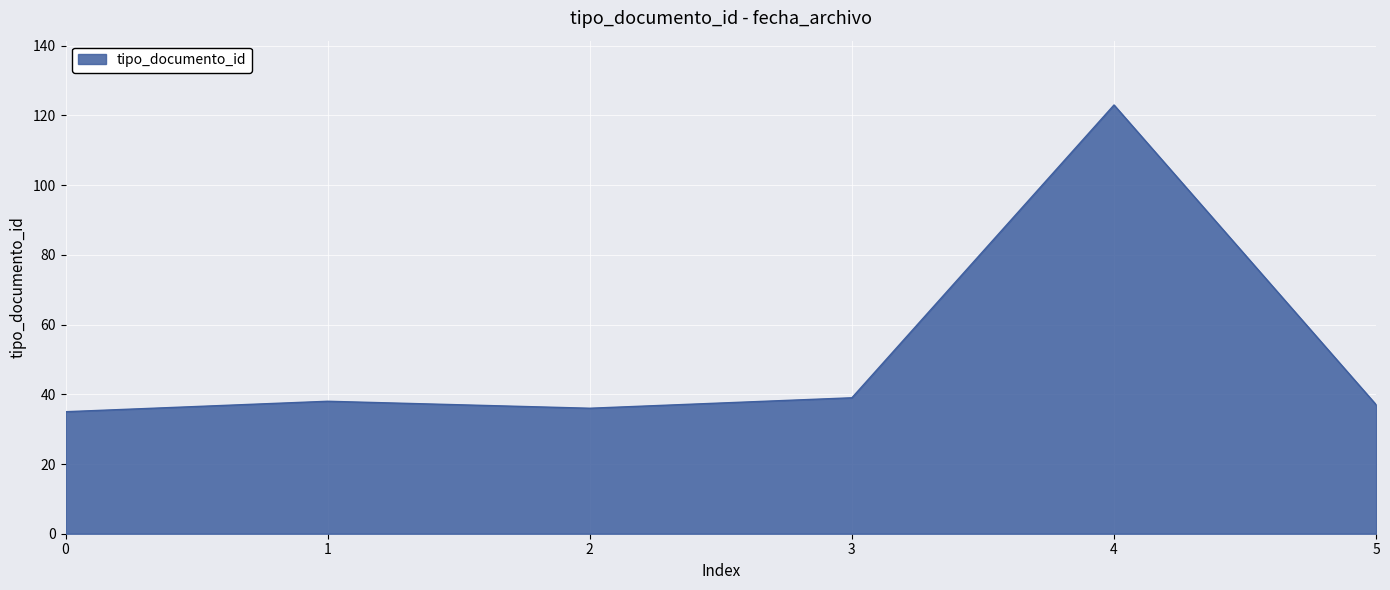

At which category does the data reach its first local valley?

2